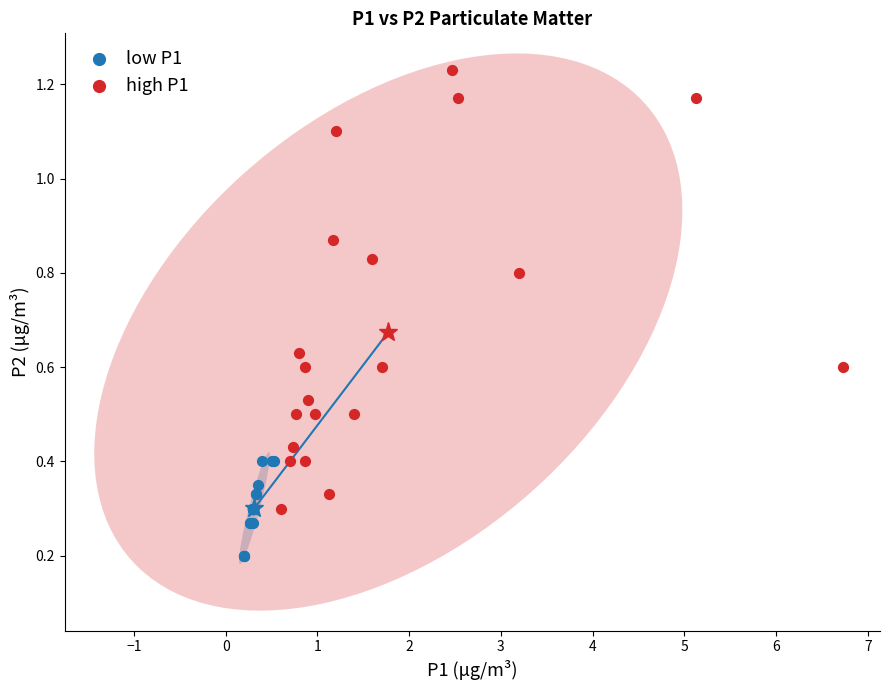

What are all the series names shown in the legend?

low P1, high P1